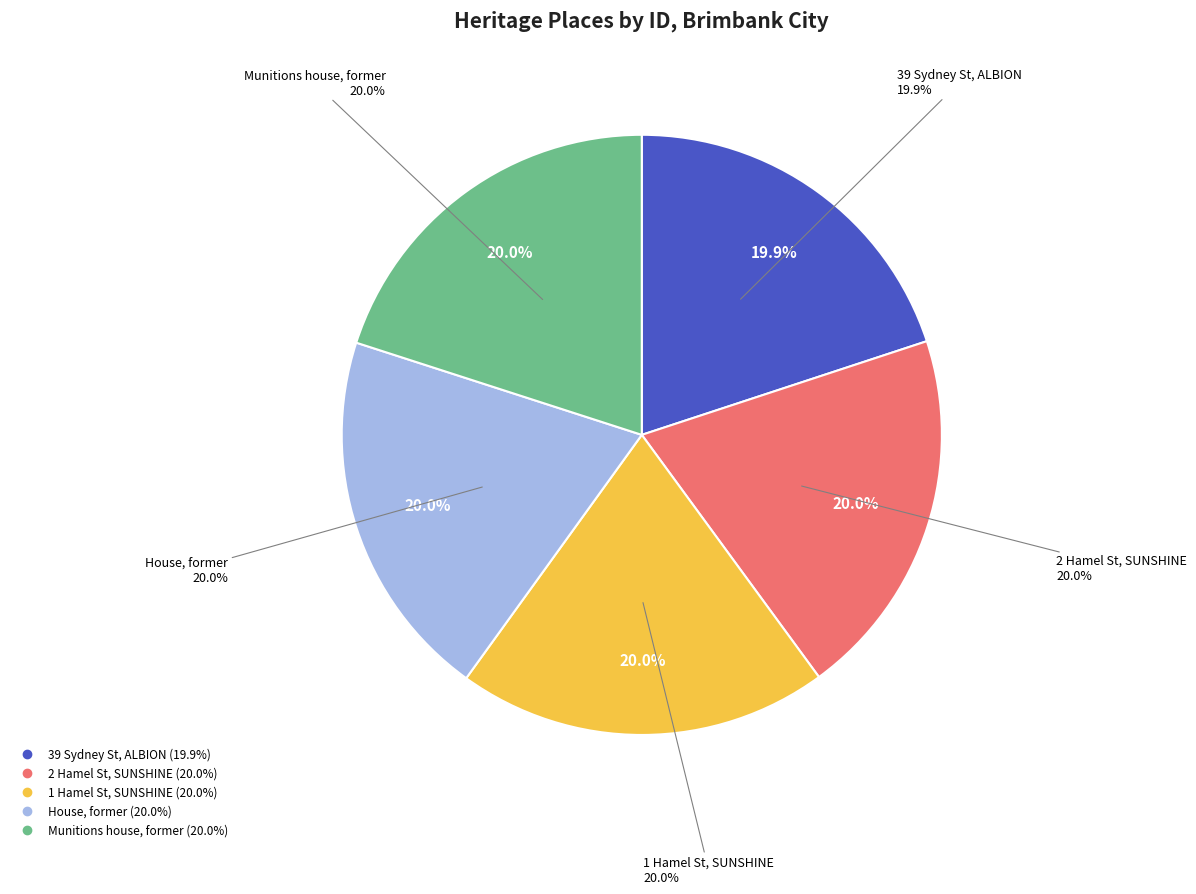

To the nearest percent, what percentage of the pie is House, former?

20%